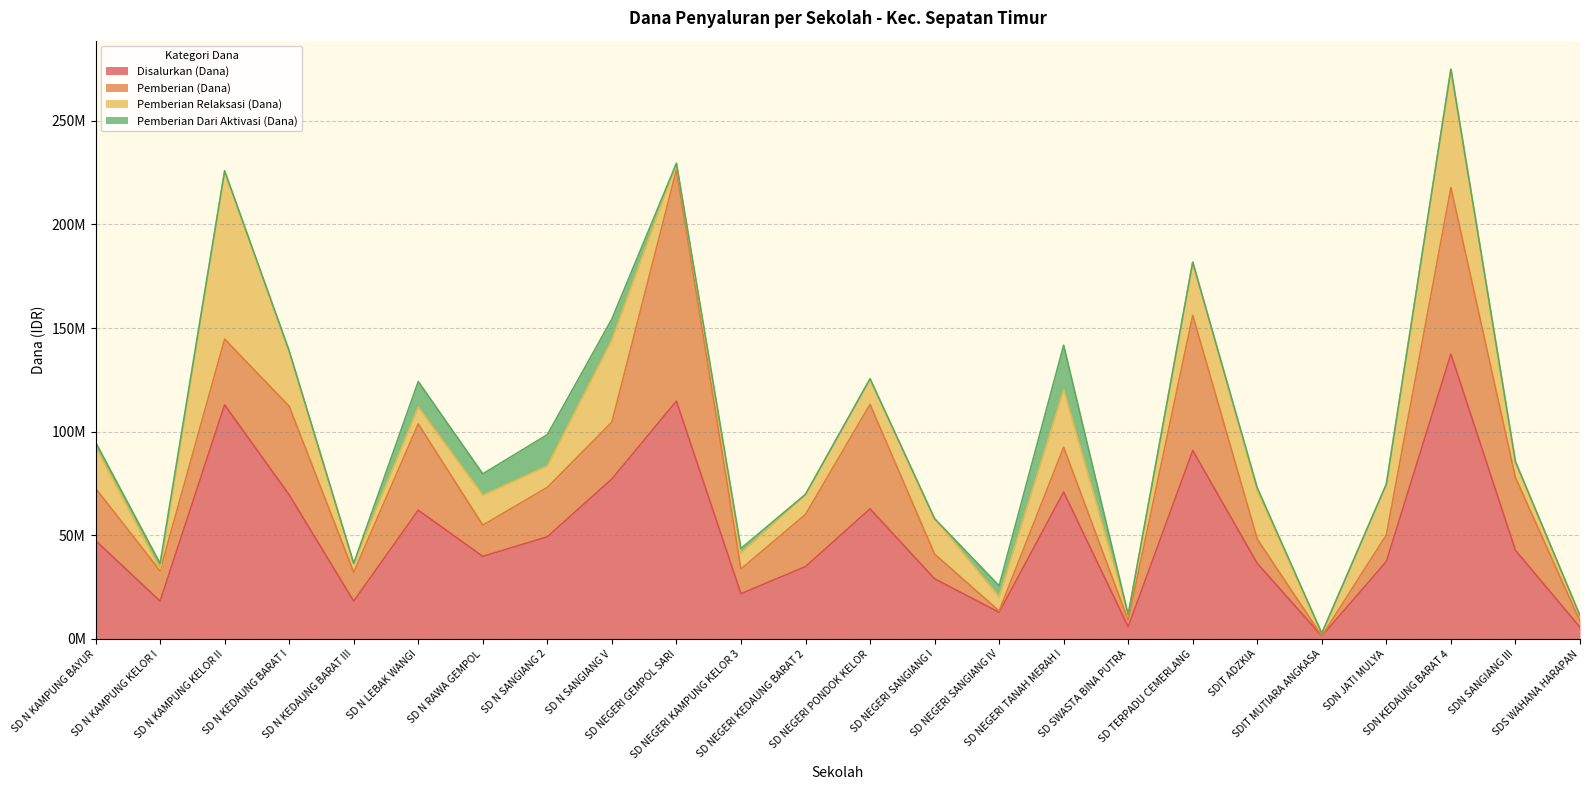

How many lines are shown in the chart?

4